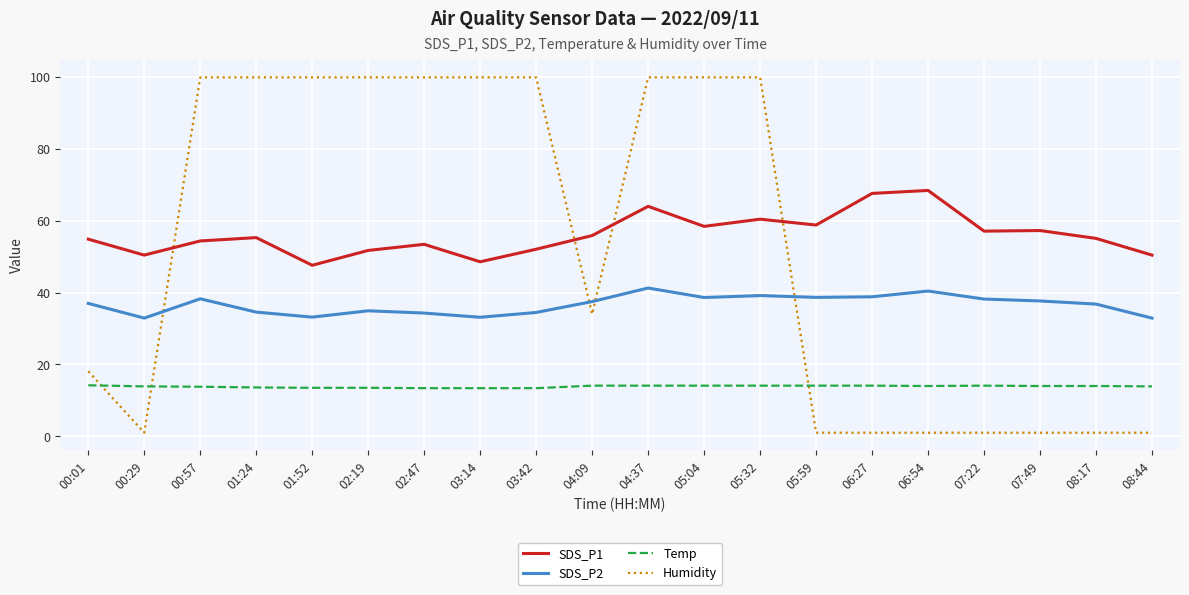

Count the number of categories in the chart.

20